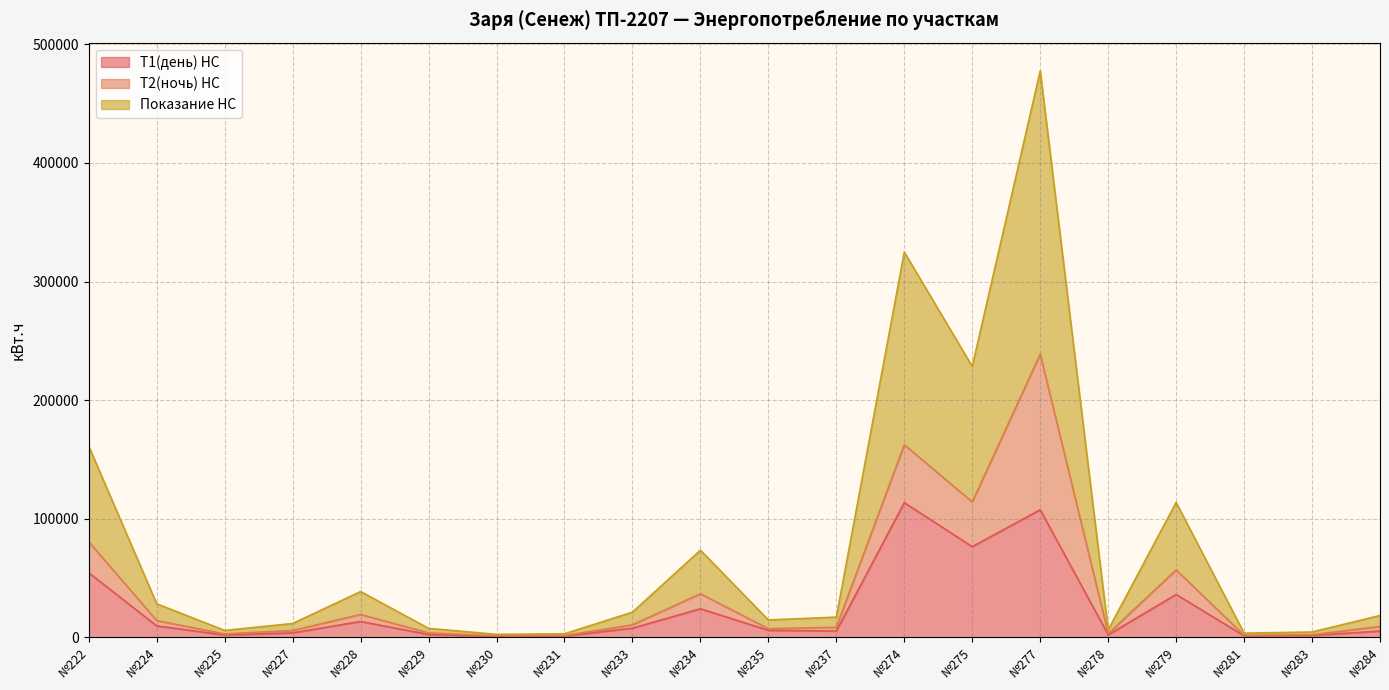

At which category is the sum across all series the highest?

№277